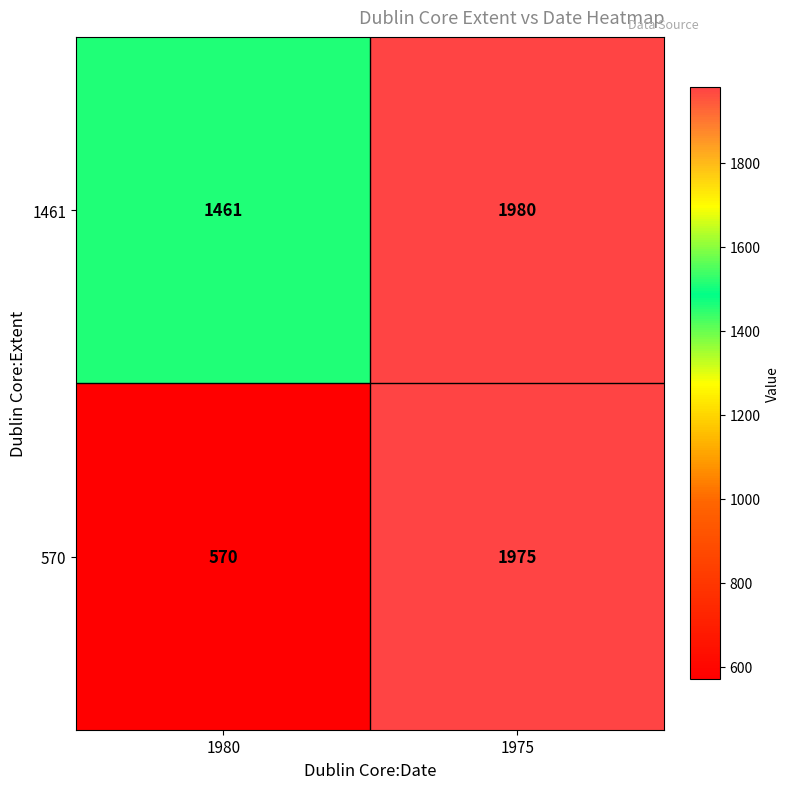

What is the total value across all series at 1975?

3955